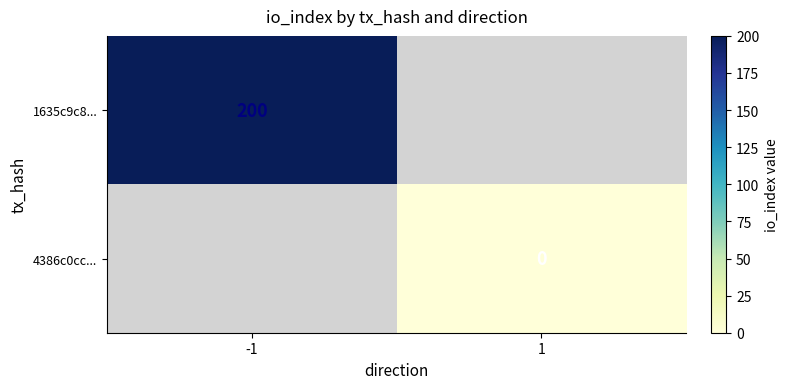

The value of 1635c9c8... at -1 is 321. True or false?

False